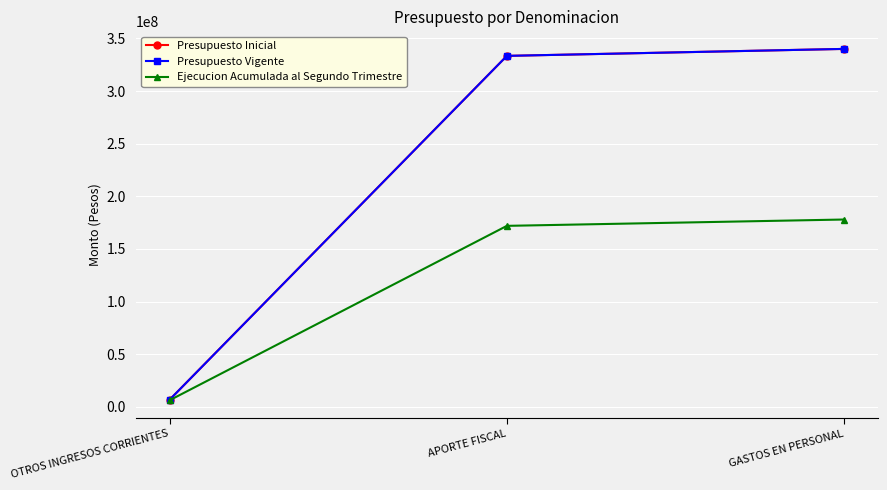

Reading left to right, list all the values displayed in this chart.

Presupuesto Inicial: OTROS INGRESOS CORRIENTES=6620984	APORTE FISCAL=333394344	GASTOS EN PERSONAL=340015328
Presupuesto Vigente: OTROS INGRESOS CORRIENTES=6620984	APORTE FISCAL=333394344	GASTOS EN PERSONAL=340015328
Ejecucion Acumulada al Segundo Trimestre: OTROS INGRESOS CORRIENTES=6145649	APORTE FISCAL=171891656	GASTOS EN PERSONAL=177912562